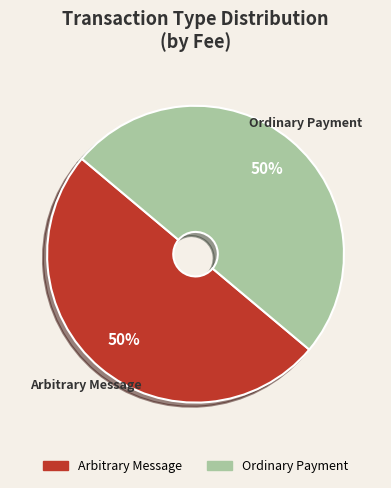

Do Arbitrary Message and Ordinary Payment together represent more than half of the pie?

Yes